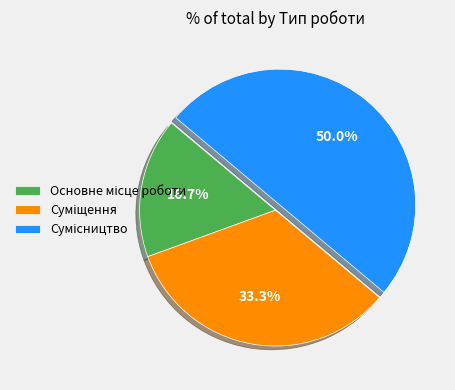

Is the sum of Суміщення and Основне місце роботи greater than half?

No